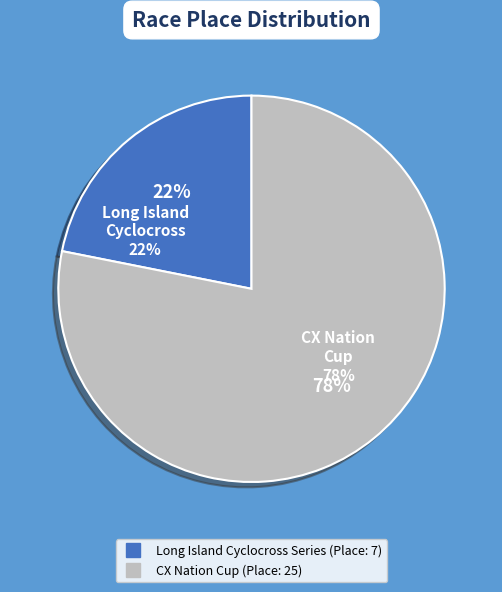

Which slice is the largest?

CX Nation Cup